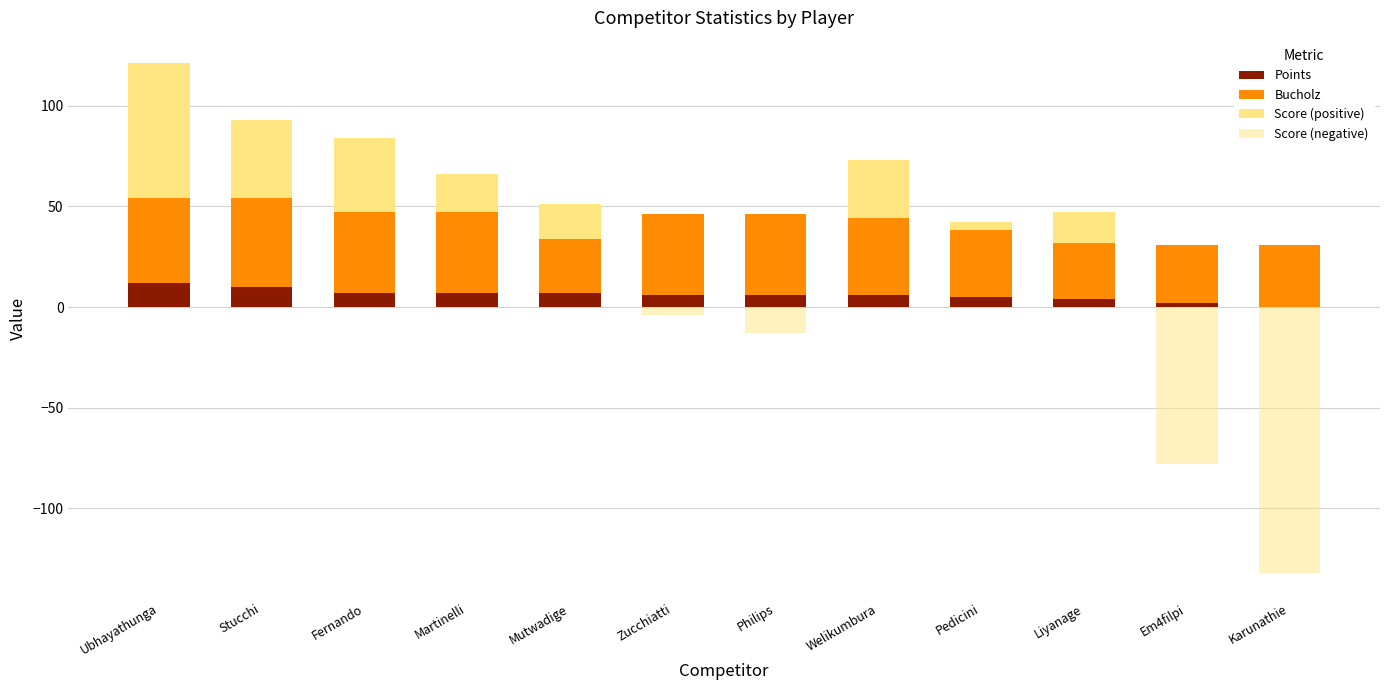

Where does the Points series first go above 6?

Ubhayathunga